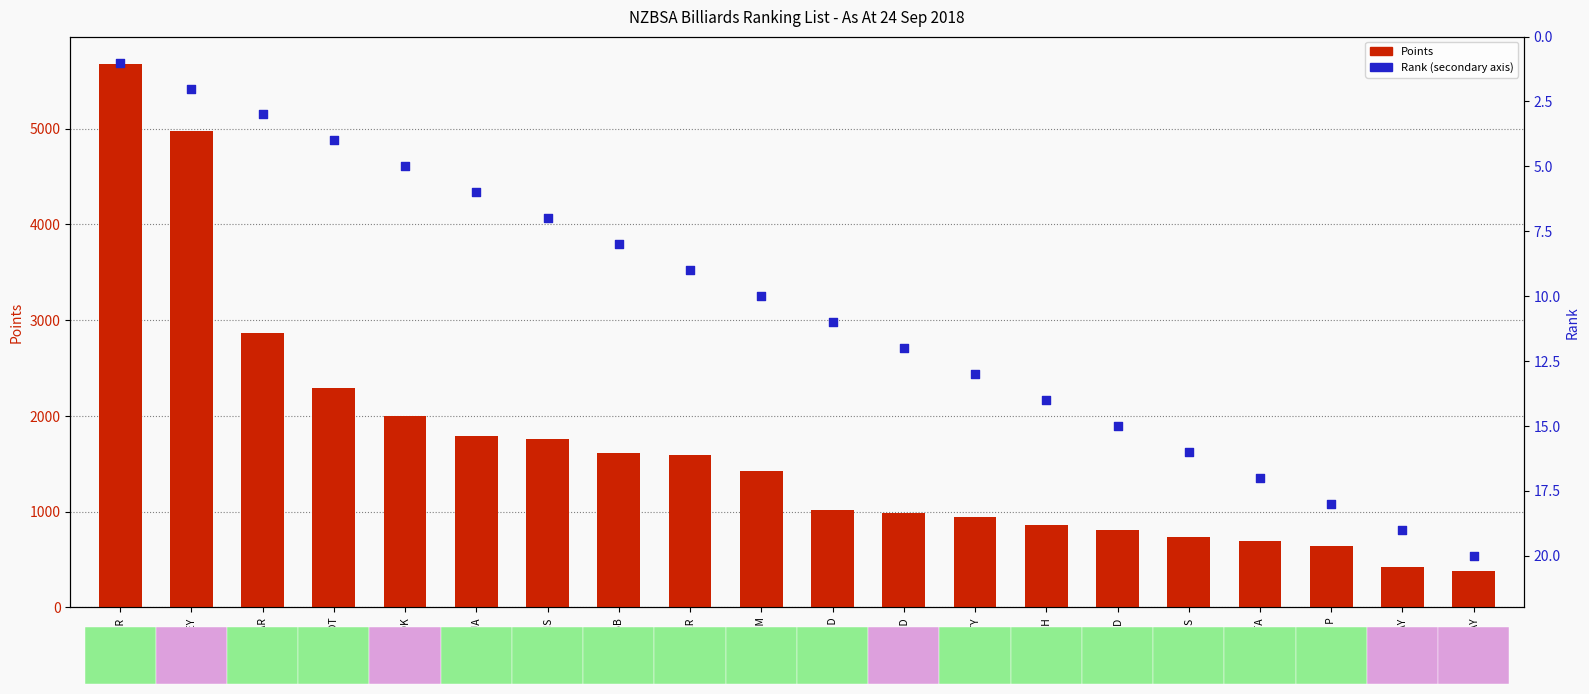

Is the value of Points at De GROOT greater than the value of Rank at SHEKATKAR?

Yes